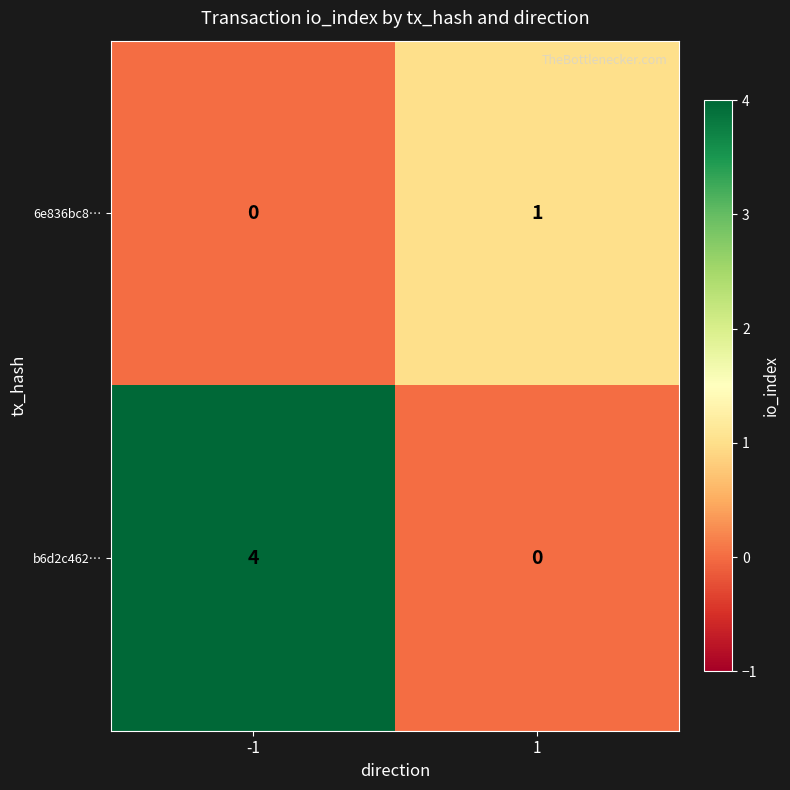

Reading right to left, transcribe all the data shown in this chart.

6e836bc8…: 1	0
b6d2c462…: 0	4